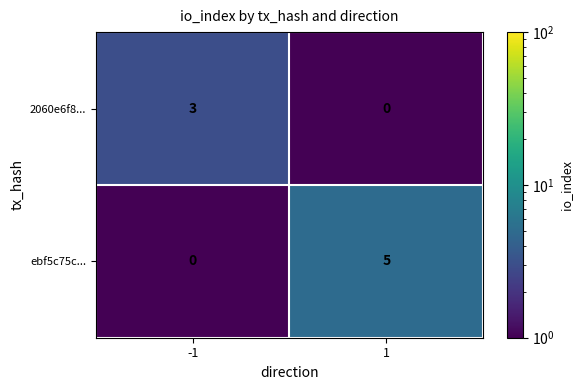

What is the difference between the highest and lowest values at -1?

3